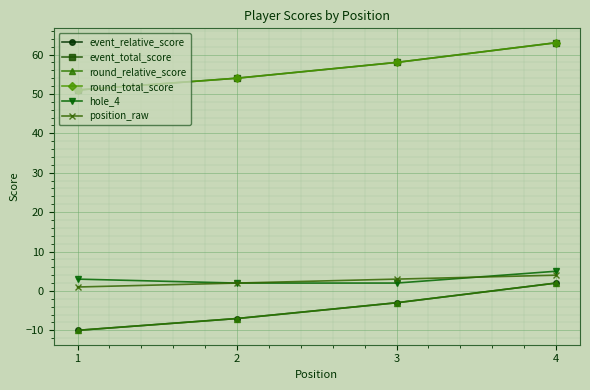

Reading right to left, list all the values displayed in this chart.

event_relative_score: 4=2	3=-3	2=-7	1=-10
event_total_score: 4=63	3=58	2=54	1=51
round_relative_score: 4=2	3=-3	2=-7	1=-10
round_total_score: 4=63	3=58	2=54	1=51
hole_4: 4=5	3=2	2=2	1=3
position_raw: 4=4	3=3	2=2	1=1